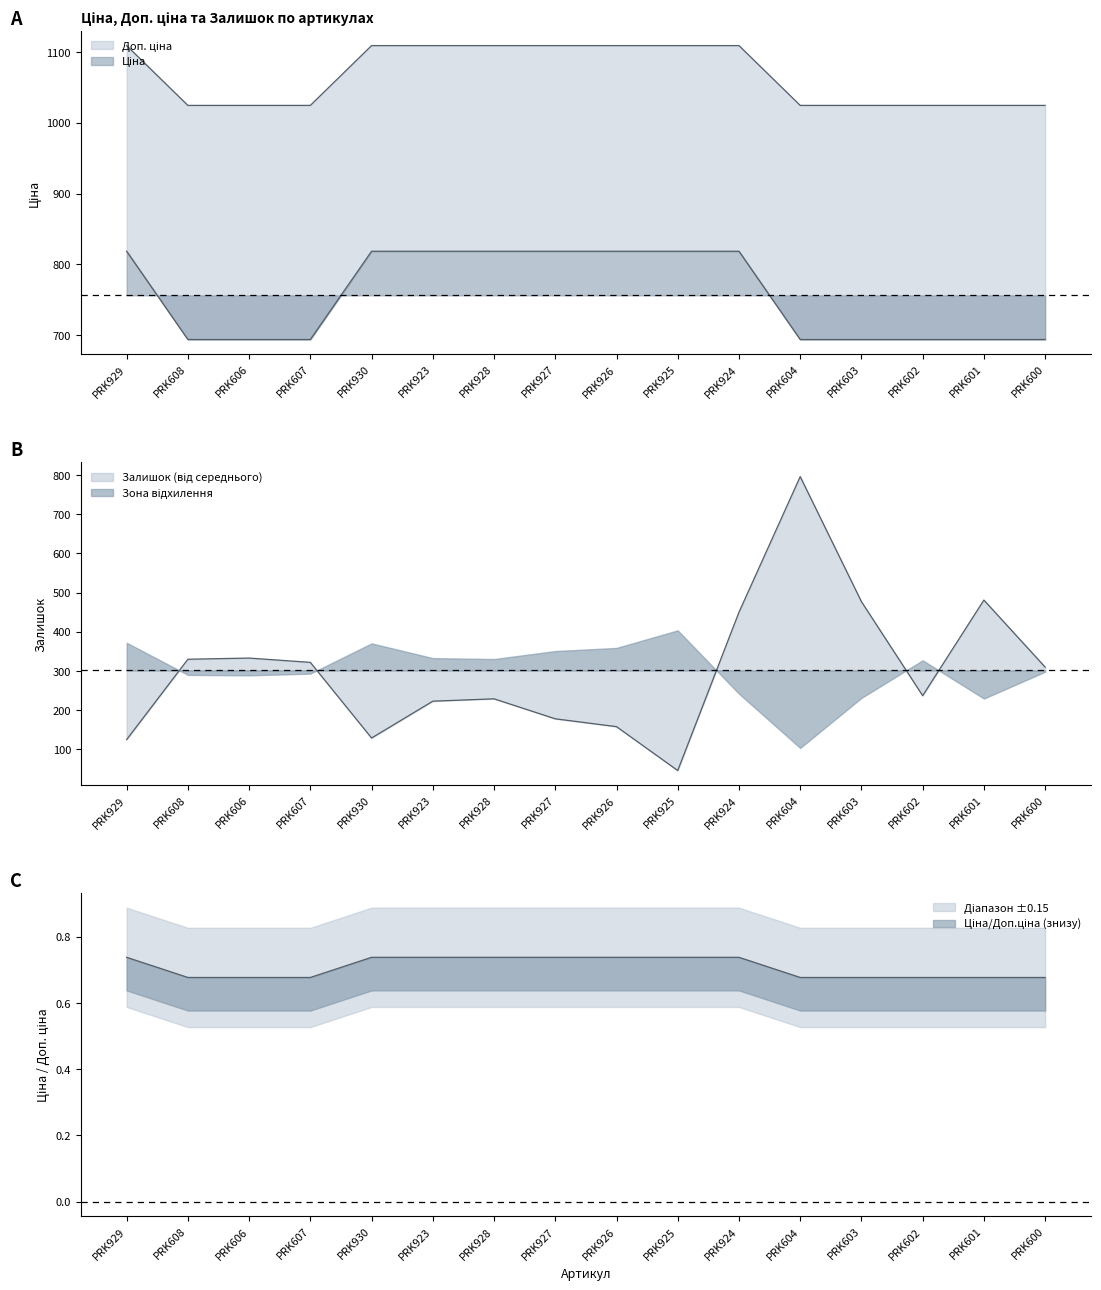

What is the difference between the highest and lowest values at PRK606?

1023.9